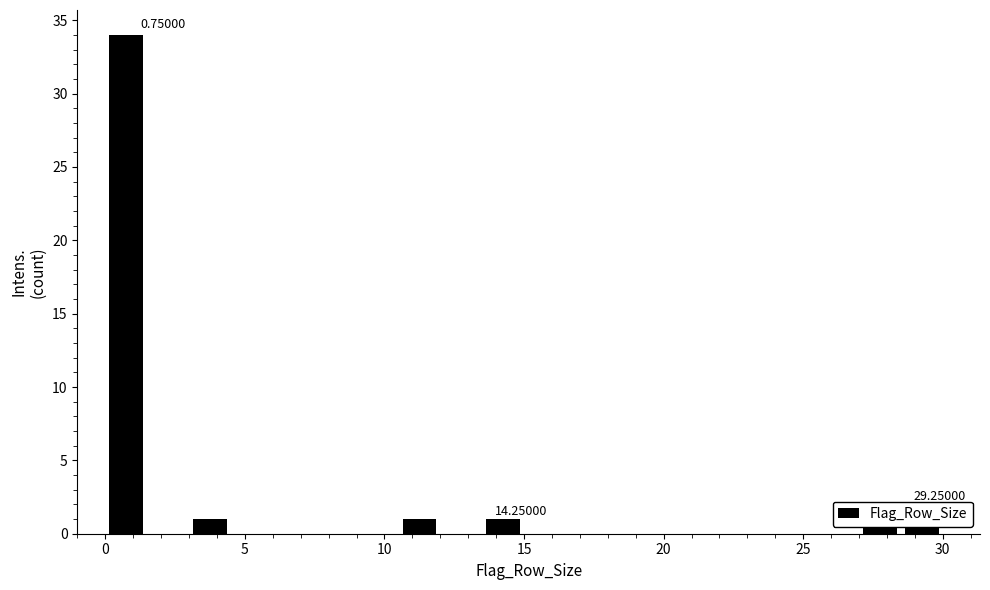

Around what value on the x-axis is the tallest bar? Give the approximate position of its centre, as read against the axis.

1.0